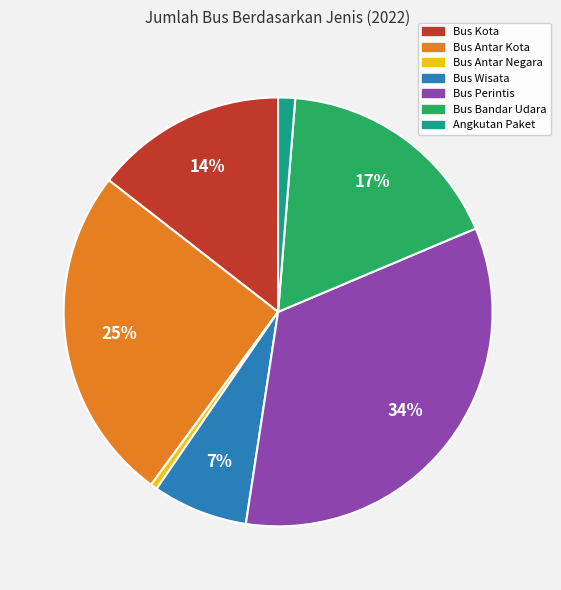

Does any single category account for the majority?

No